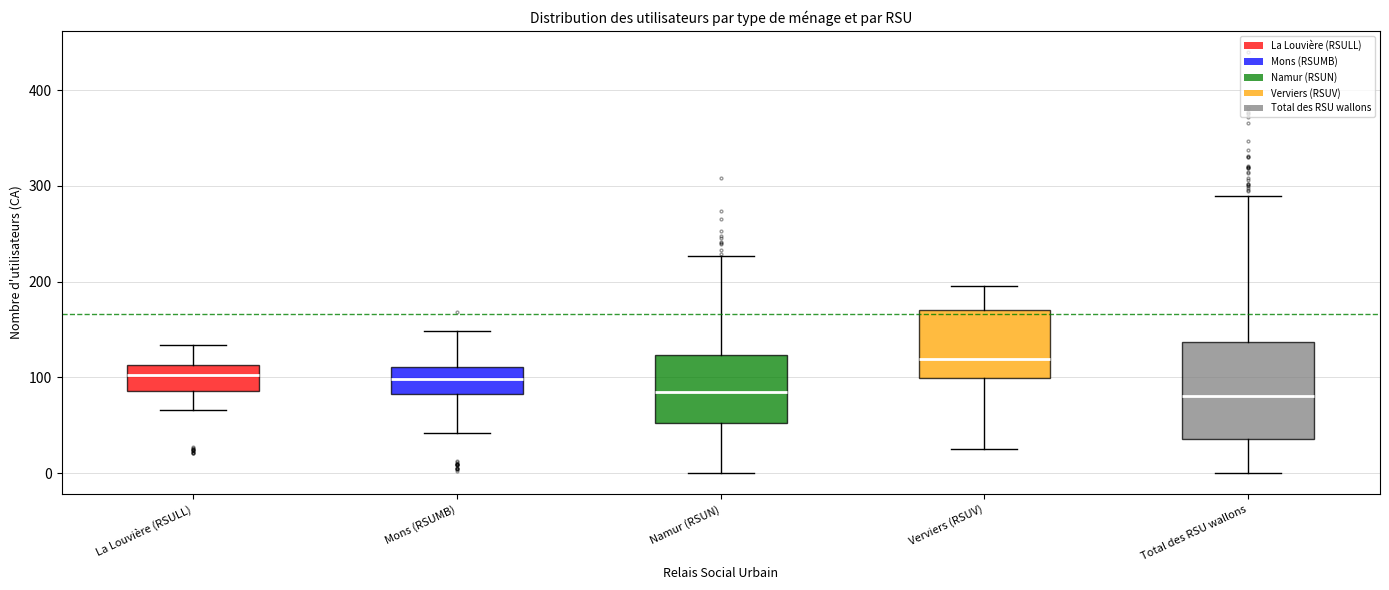

Which box's median line is the highest?

Verviers (RSUV)